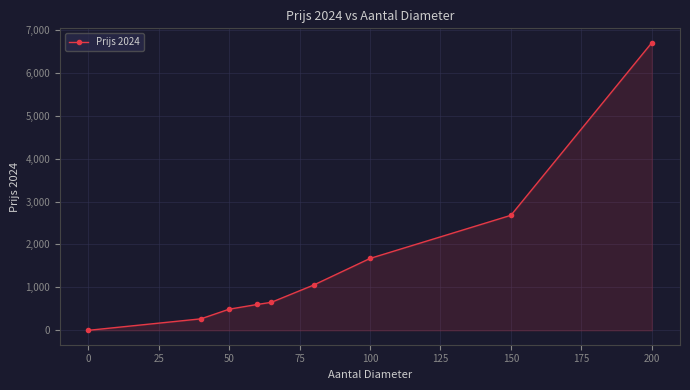

What is the greatest value displayed?

6698.0